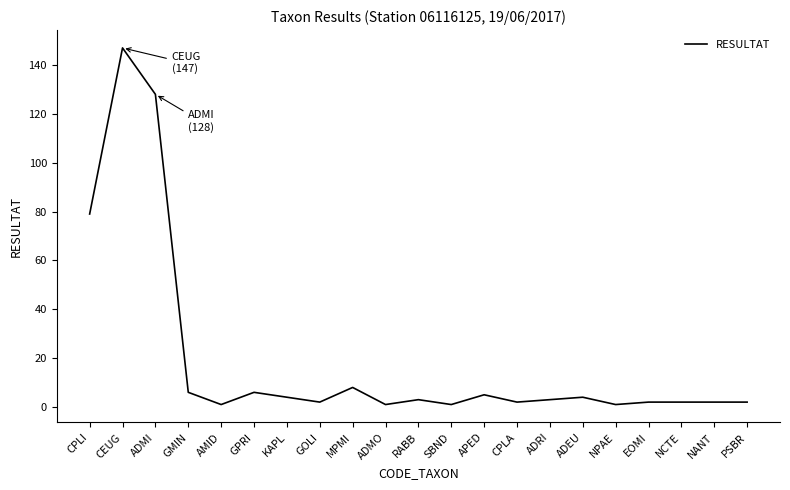

What position from the right is CPLI?

21